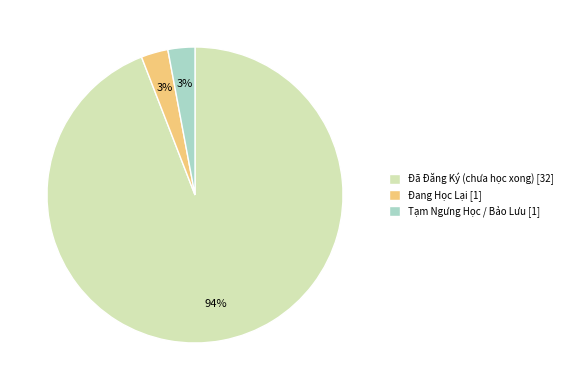

How many segments does this pie chart have?

3